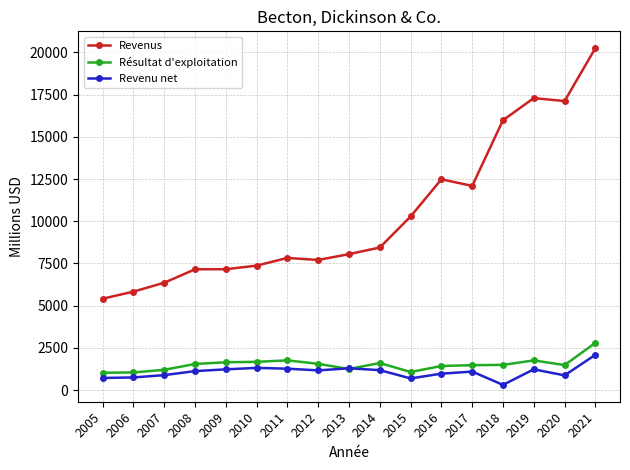

What is the average value of the Revenu net series?

1073